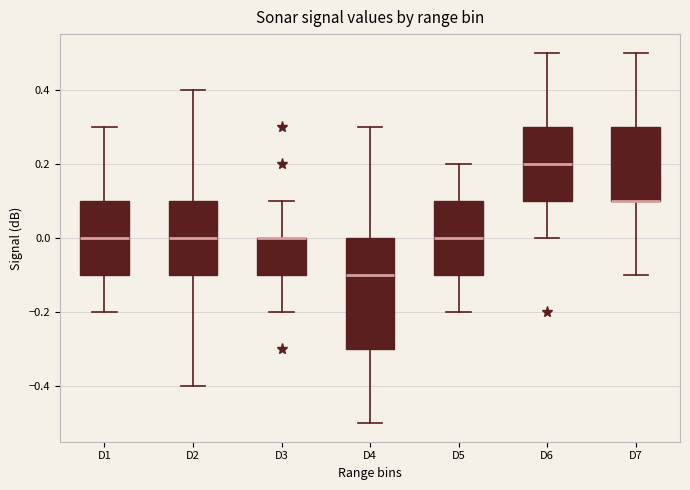

Reading left to right, transcribe this box plot: for each box, give where its median line is, the range the box spans, and where its two whiskers end, as read against the y-axis. The values are not printed on the chart, so give them approximately, as read against the axis.

D1: median 0.0, box -0.1 to 0.1, whiskers -0.2 to 0.3
D2: median 0.0, box -0.1 to 0.1, whiskers -0.4 to 0.4
D3: median 0.0 (drawn on the box's upper edge), box -0.1 to 0.0, whiskers -0.2 to 0.1
D4: median -0.1, box -0.3 to 0.0, whiskers -0.5 to 0.3
D5: median 0.0, box -0.1 to 0.1, whiskers -0.2 to 0.2
D6: median 0.2, box 0.1 to 0.3, whiskers 0.0 to 0.5
D7: median 0.1 (drawn on the box's lower edge), box 0.1 to 0.3, whiskers -0.1 to 0.5